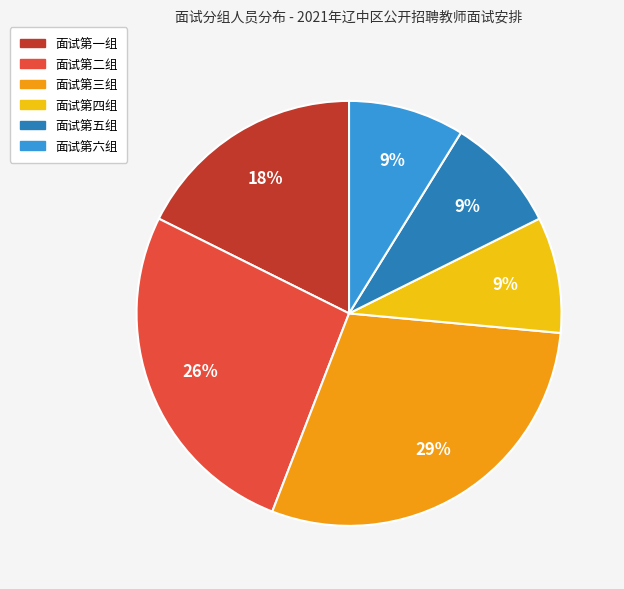

To the nearest percent, what is the average slice percentage?

17%